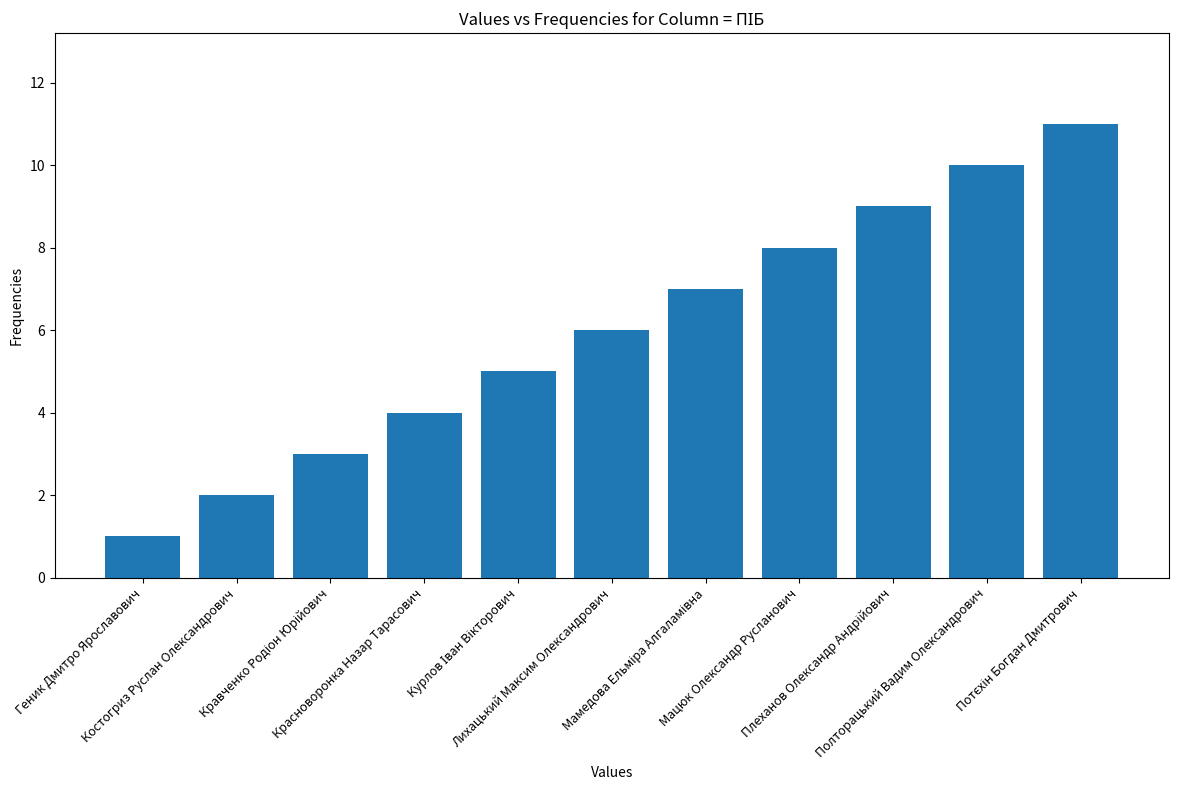

What is the label of the 1st bar from the left?

Геник Дмитро Ярославович